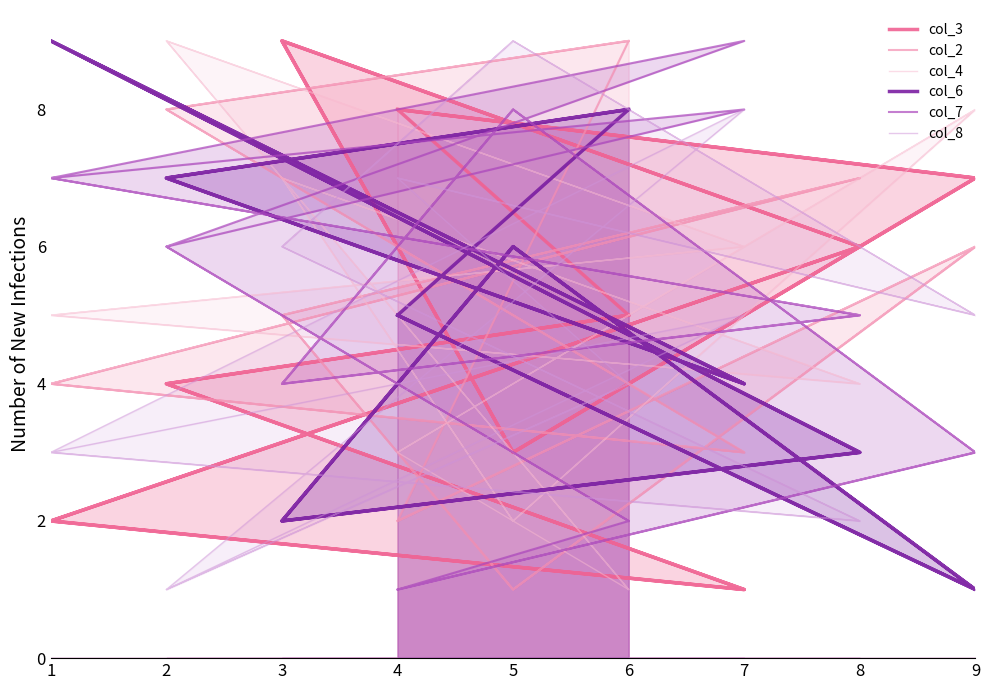

What is the sum of the col_7 values at 3 and 1?

11